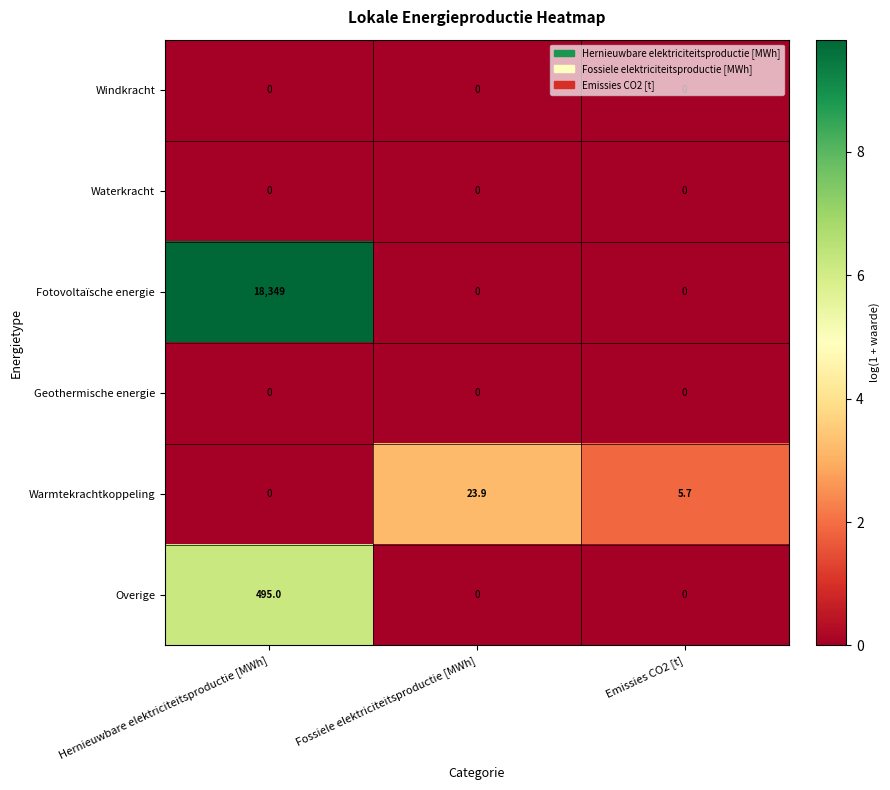

What is the difference between the maximum and minimum values in the Warmtekrachtkoppeling series?

23.9